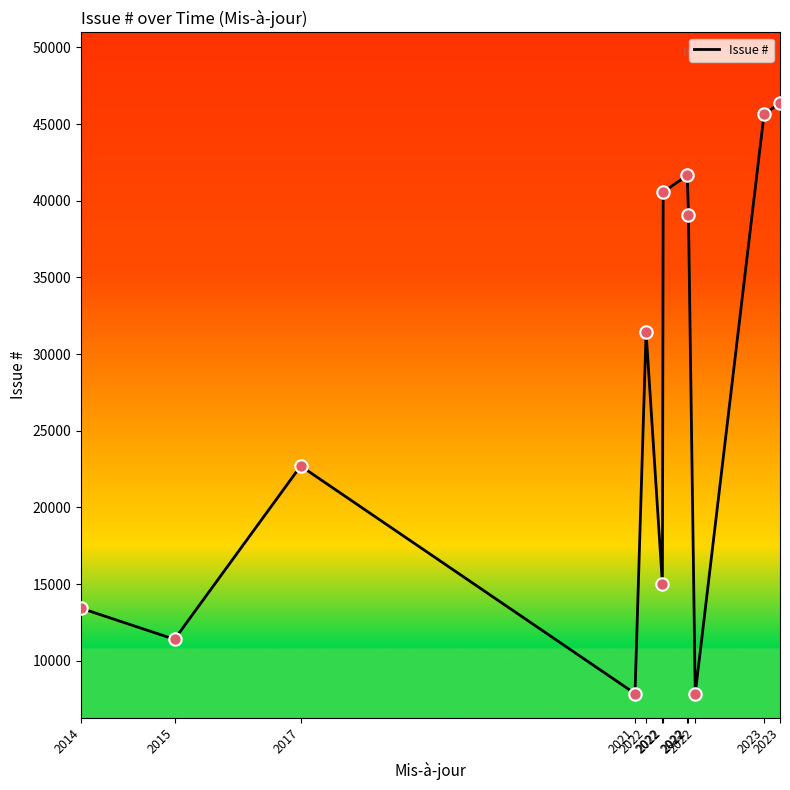

What is the ratio of the value at 2022 to the value at 2022?

1.9